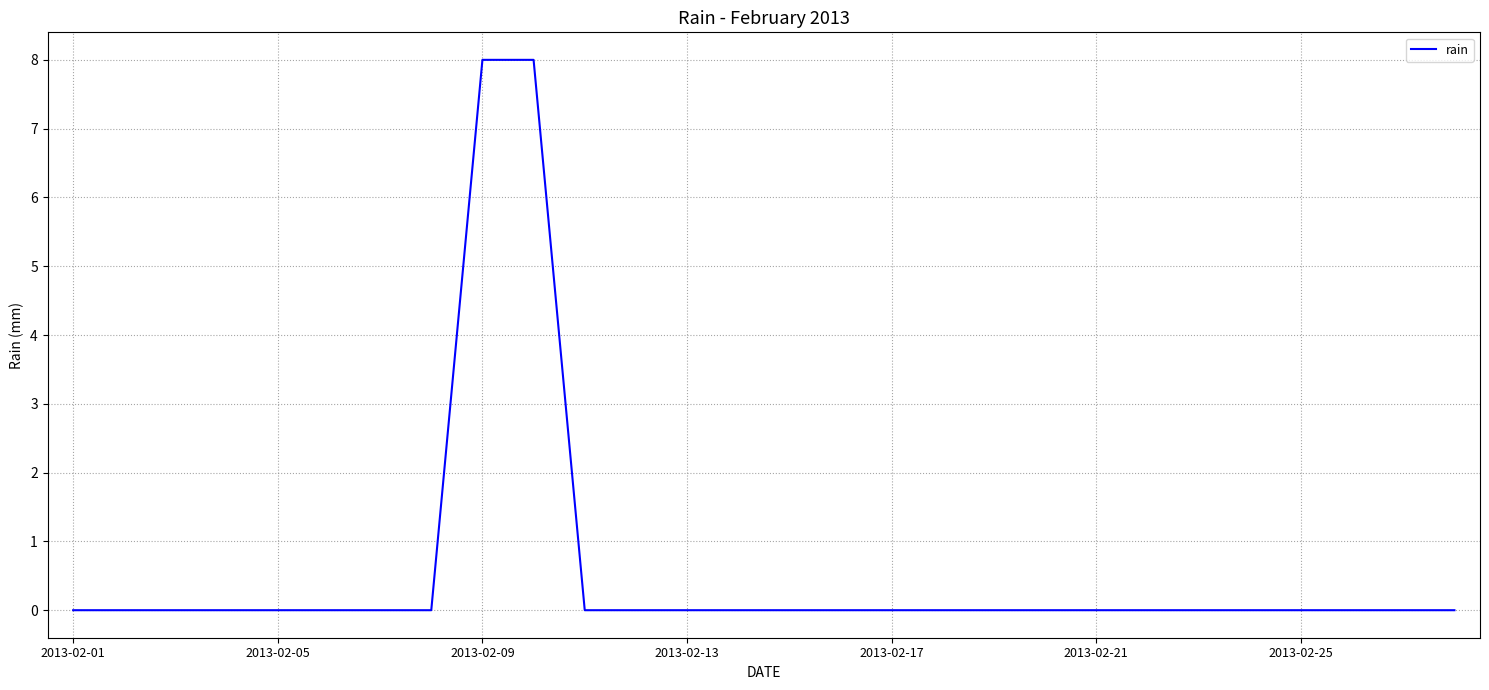

What is the maximum value shown in the chart?

8